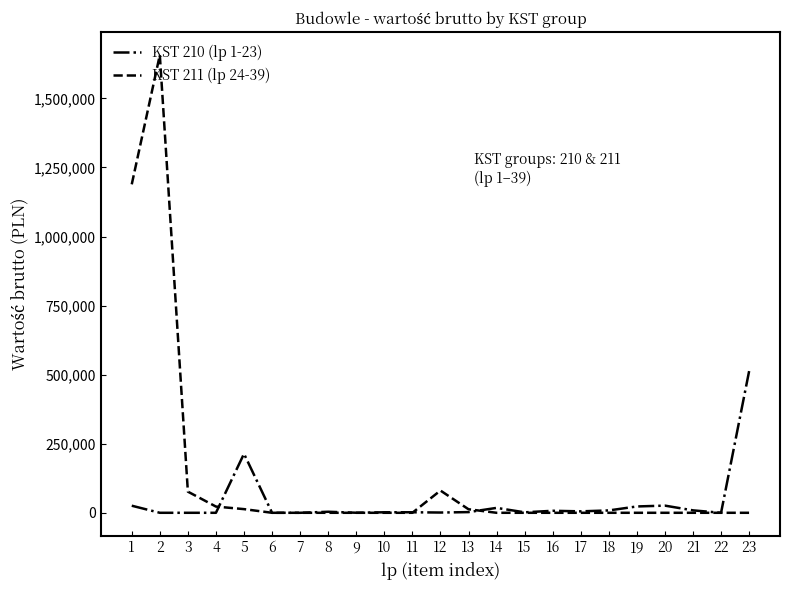

What is the total value across all series at 3?

76543.1